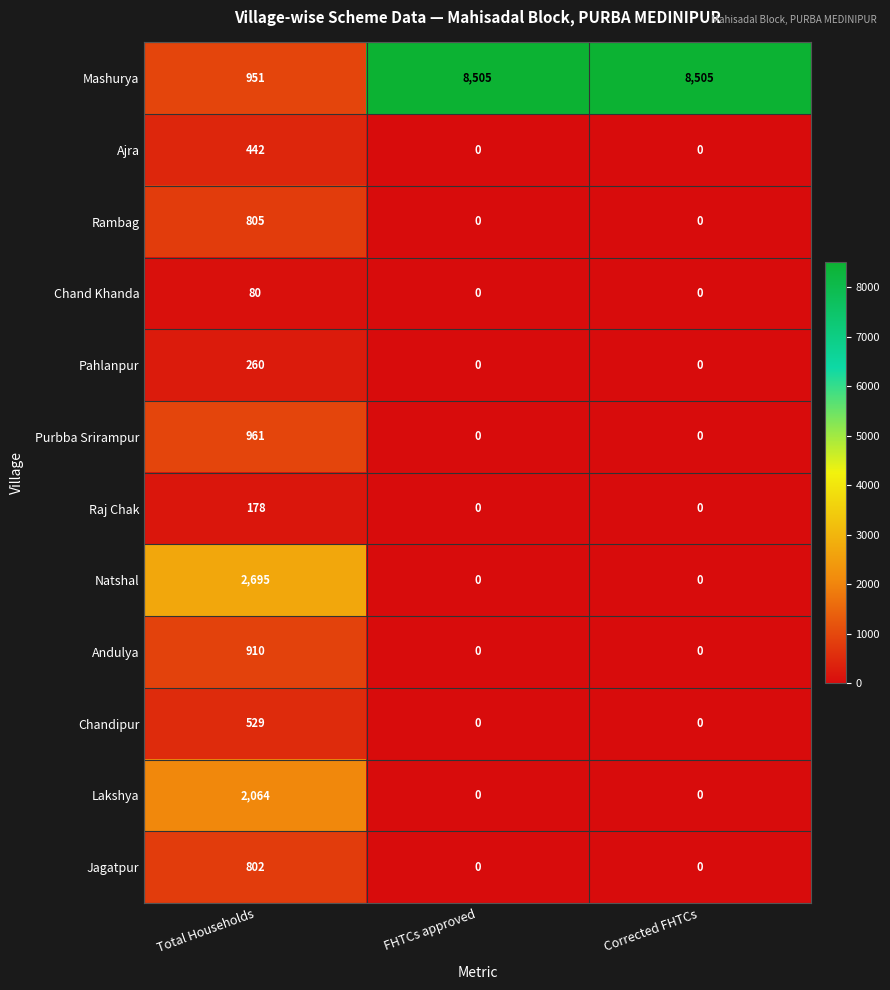

What is the sum of all Purbba Srirampur values?

961